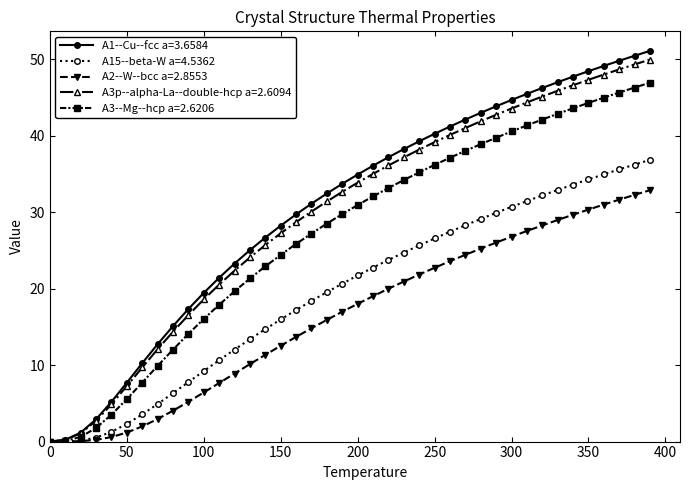

What is the maximum value shown in the chart?

51.1